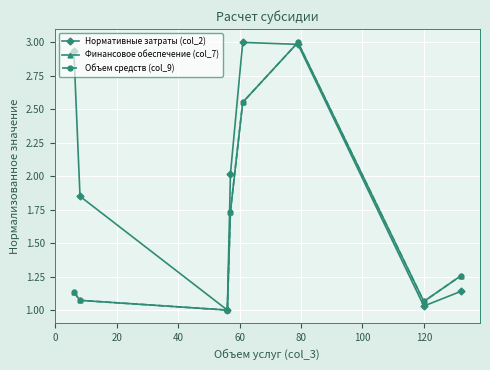

True or false: Объем средств (col_9) and Финансовое обеспечение (col_7) intersect in this chart.

False